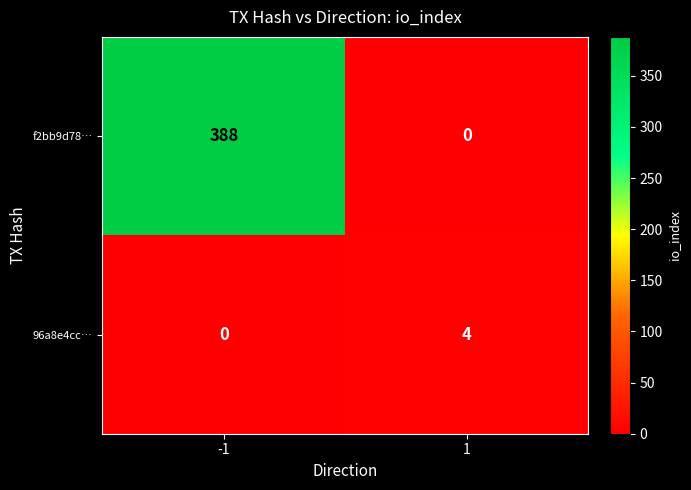

Which series has the widest spread of values?

f2bb9d78…